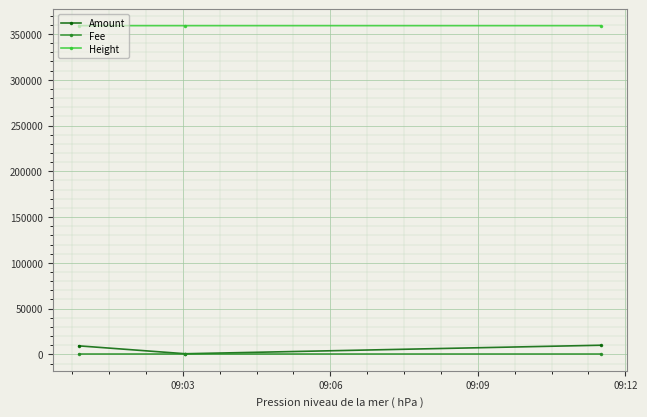

What is the minimum value shown in the chart?

1